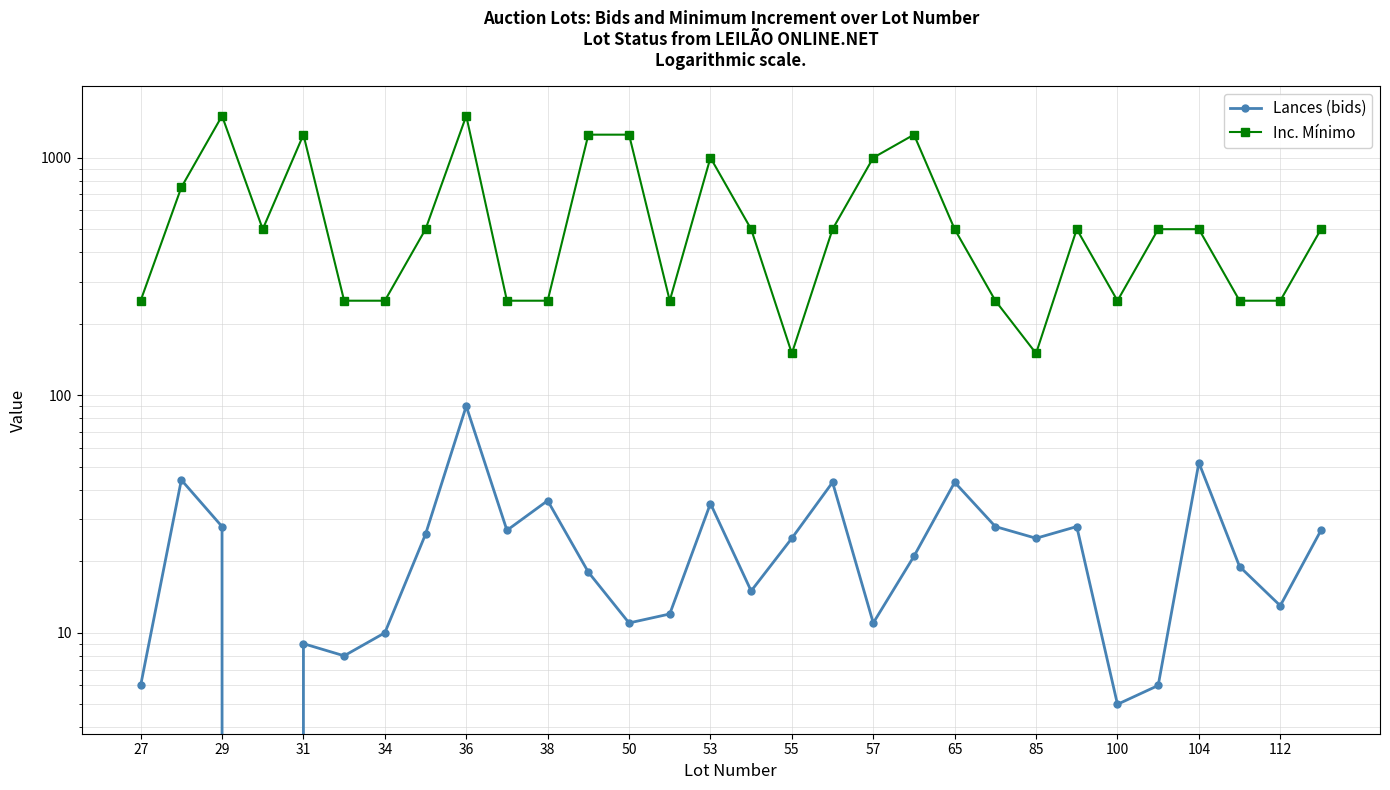

How many lines are shown in the chart?

2